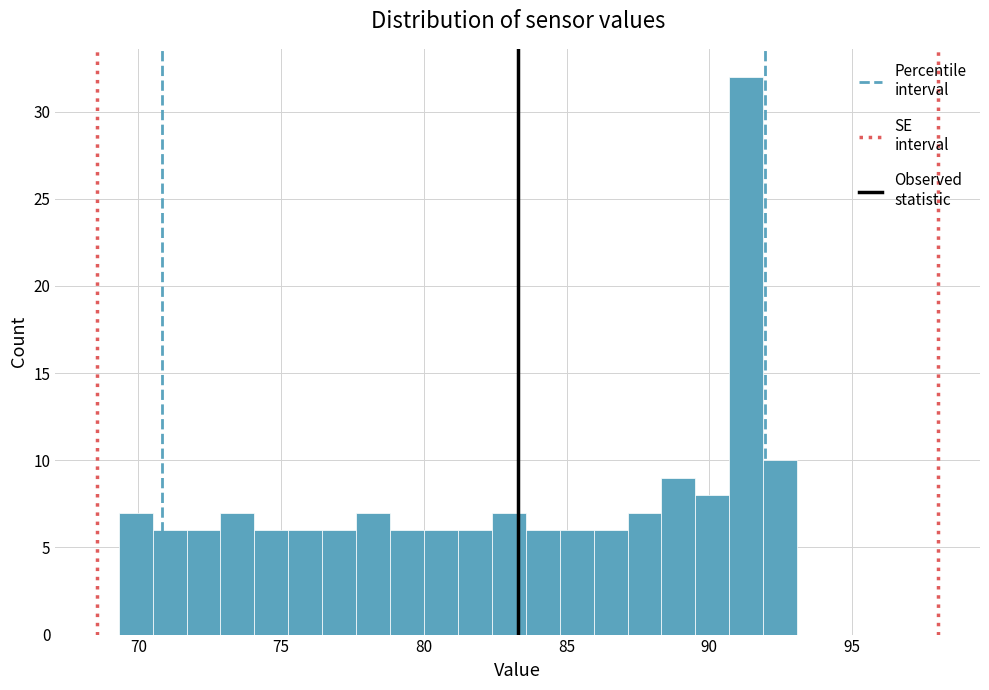

Read against the x-axis, roughly where is the centre of the tallest bar?

91.5